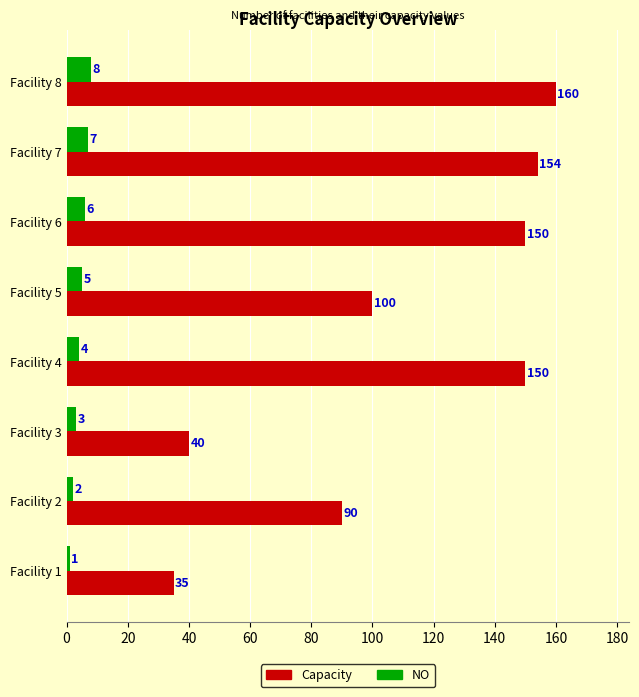

Count the NO values in the range 3 to 7.

5